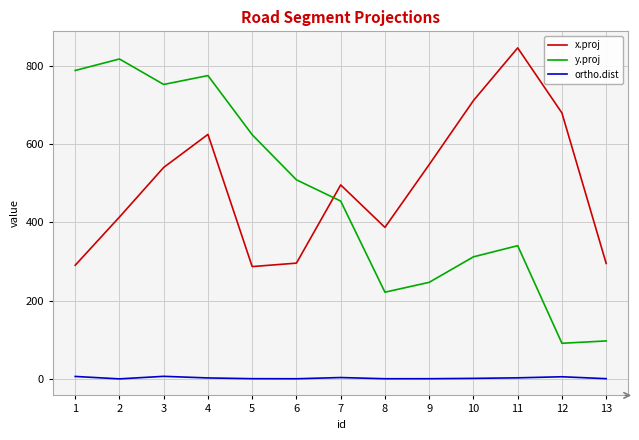

Which series changed the most between 3 and 10?

y.proj